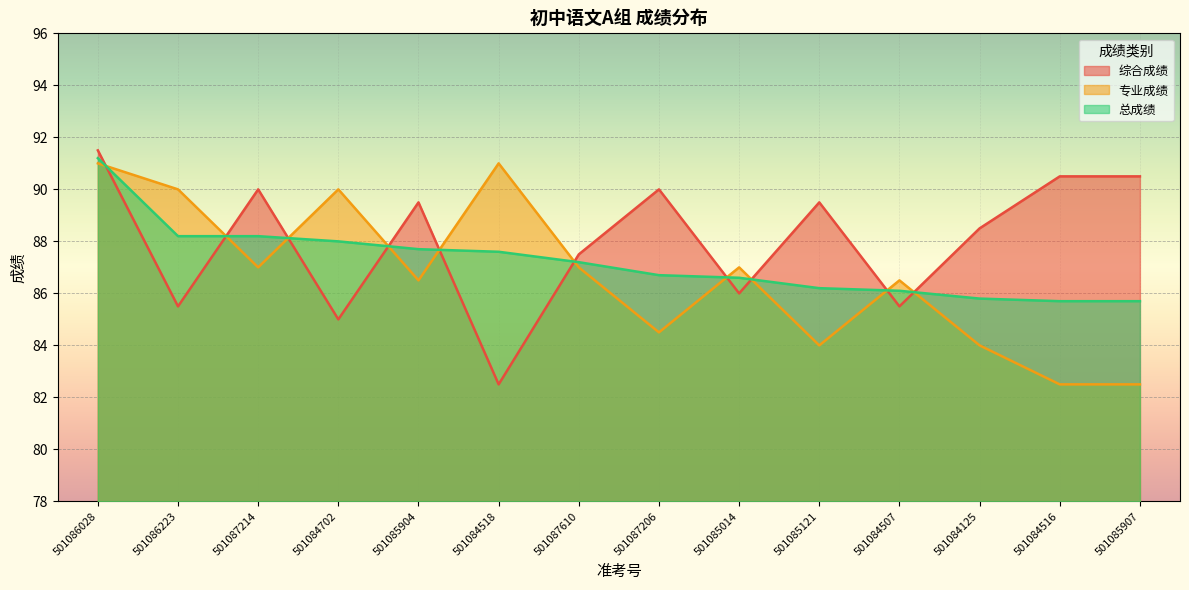

How many values in the 总成绩 series exceed 87?

7